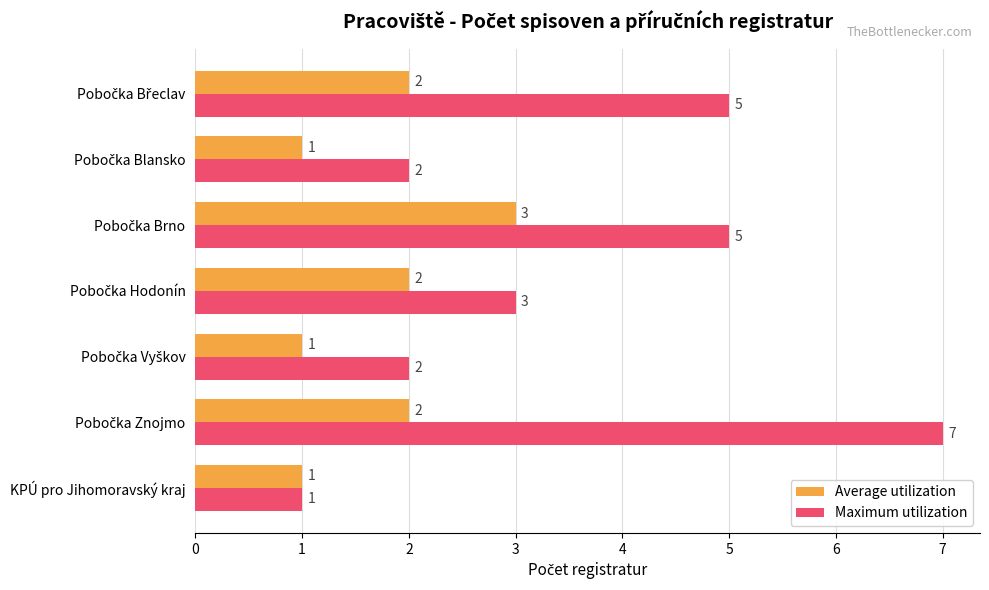

What is the sum of all Average utilization values?

12